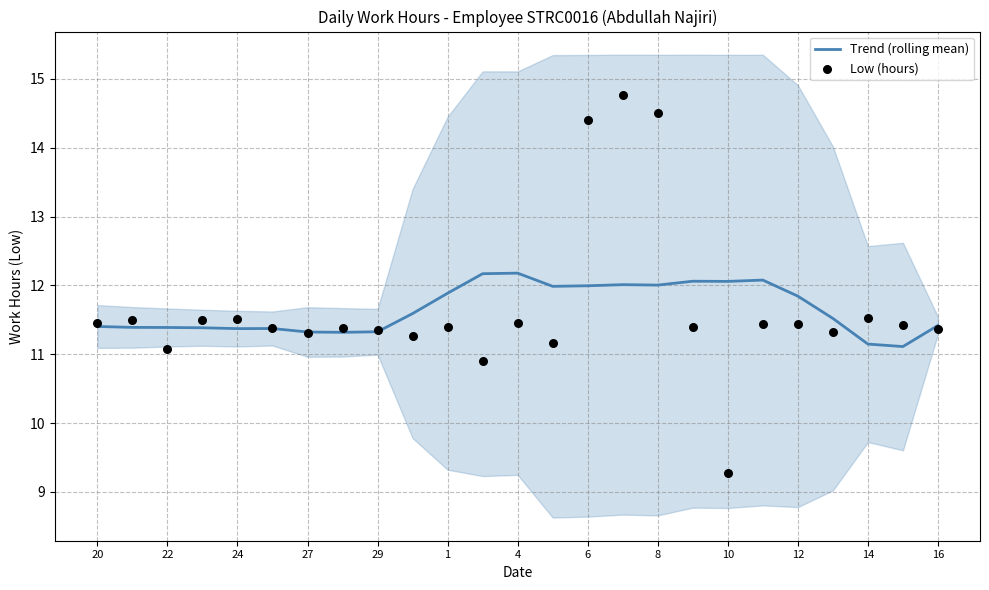

Which series contains the highest Y value?

Low (hours)